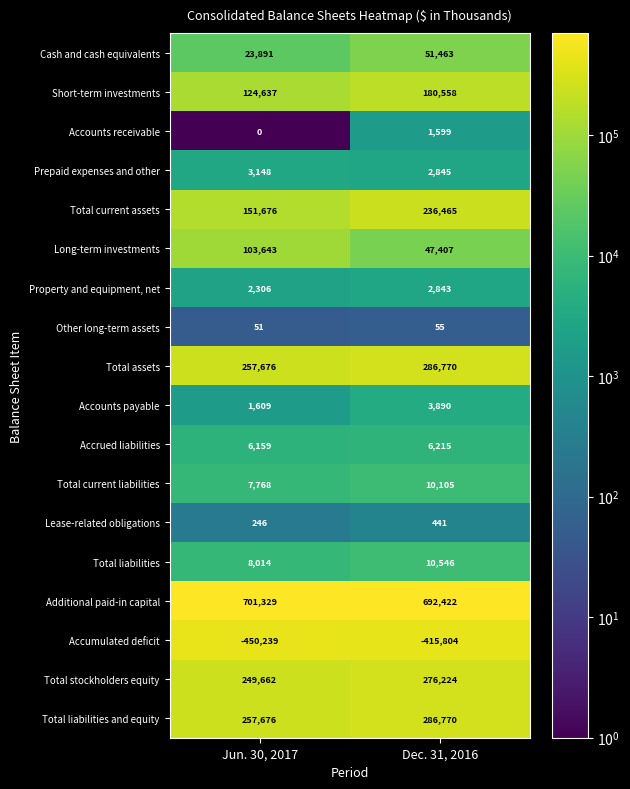

List the labels in order of Prepaid expenses and other value, largest first.

Jun. 30, 2017, Dec. 31, 2016